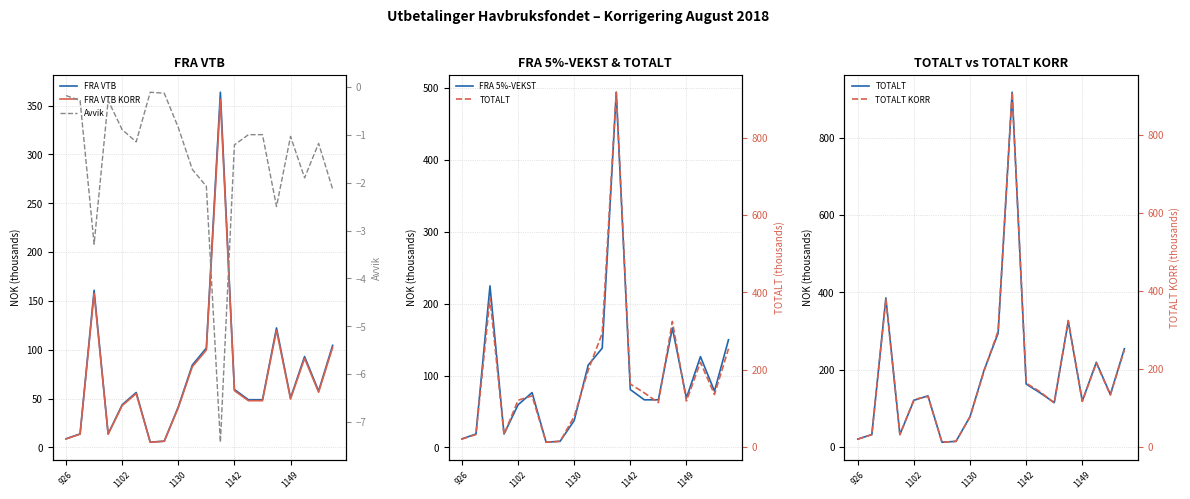

In Avvik, how many points are lower than both neighbors (excluding endpoints)?

5